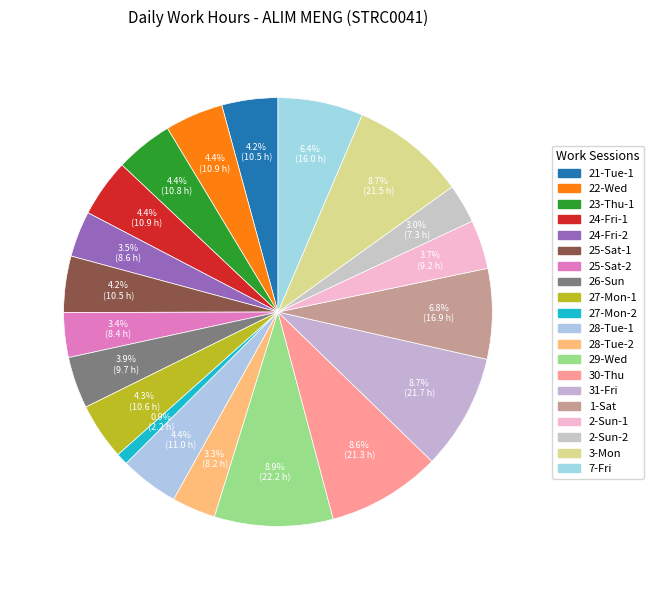

Count the number of slices in the pie.

20